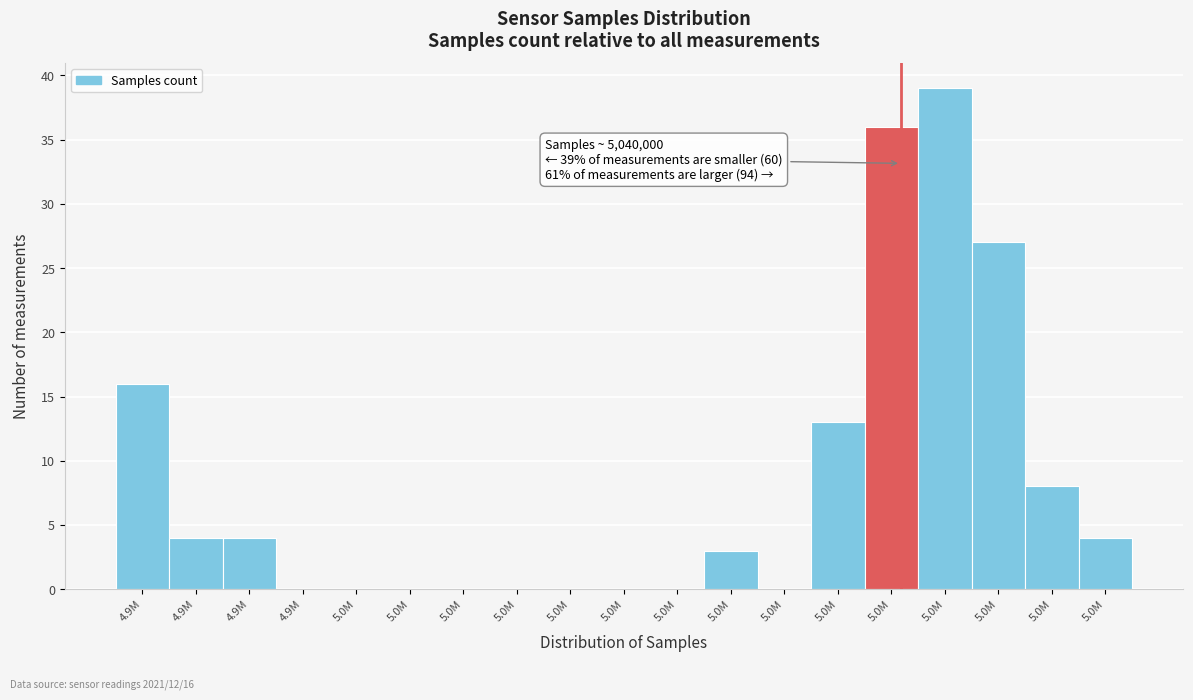

Count the number of data series in this chart.

1